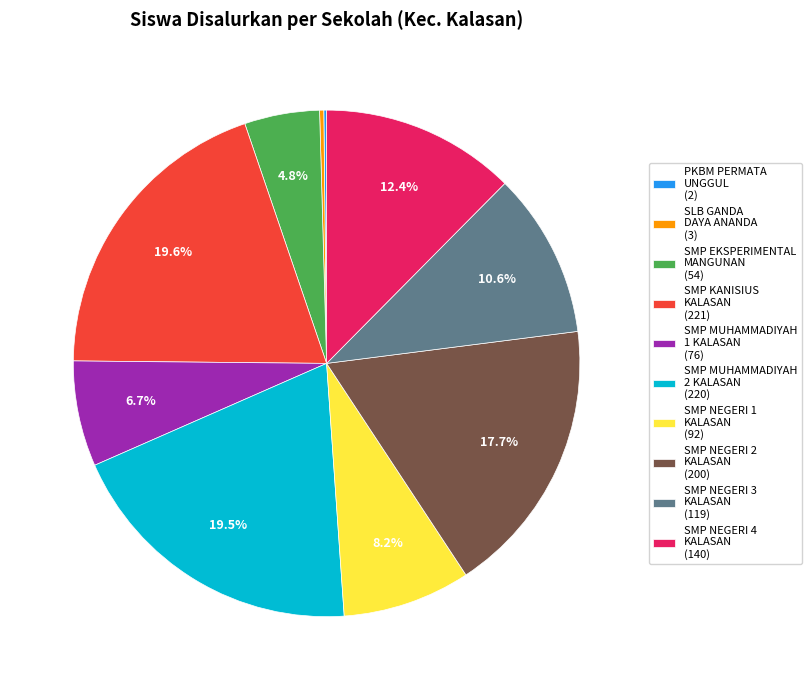

What percentage is NOT represented by SMP MUHAMMADIYAH 1 KALASAN?

93.3%